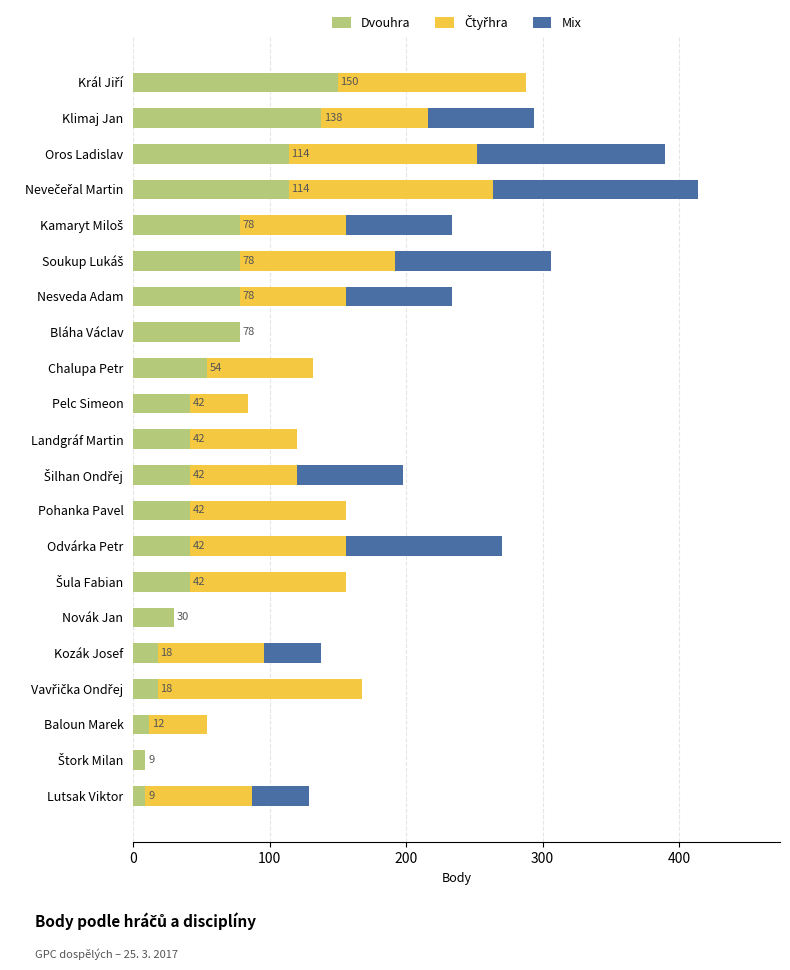

The value of Dvouhra at Nesveda Adam is 78. True or false?

True